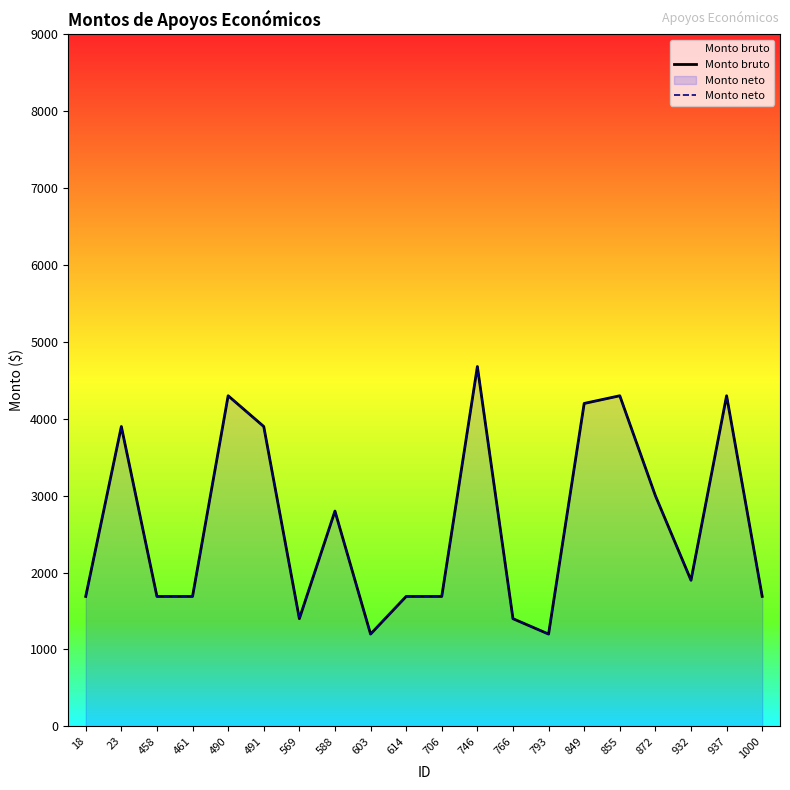

Where does the Monto bruto series first go above 1900?

23